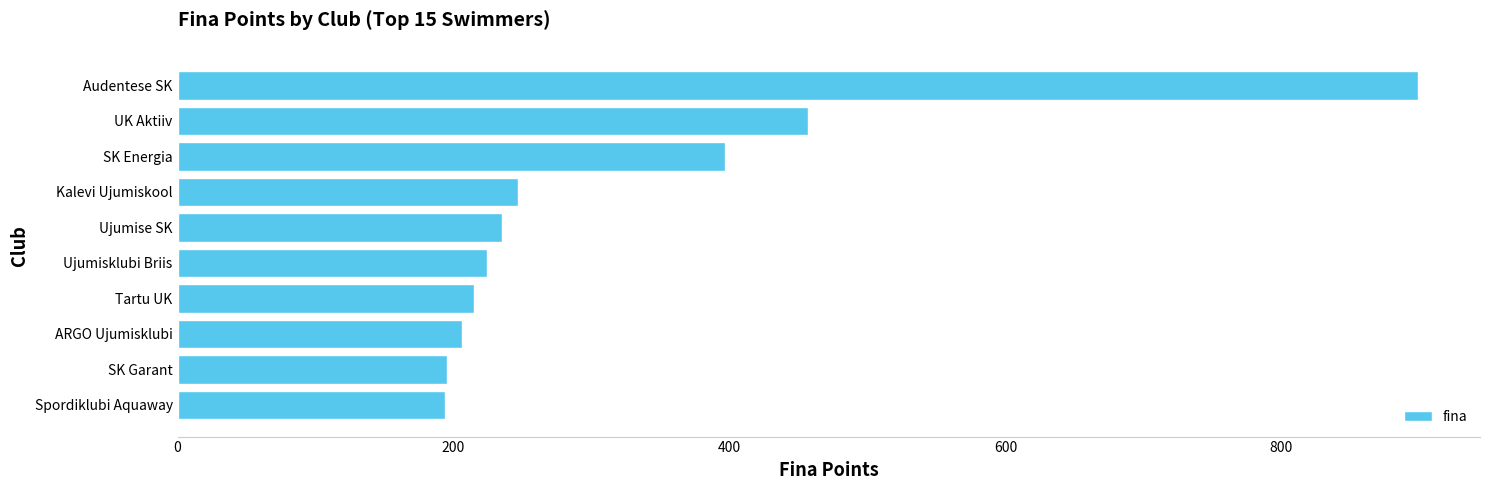

What is the label of the 7th bar from the bottom?

Kalevi Ujumiskool